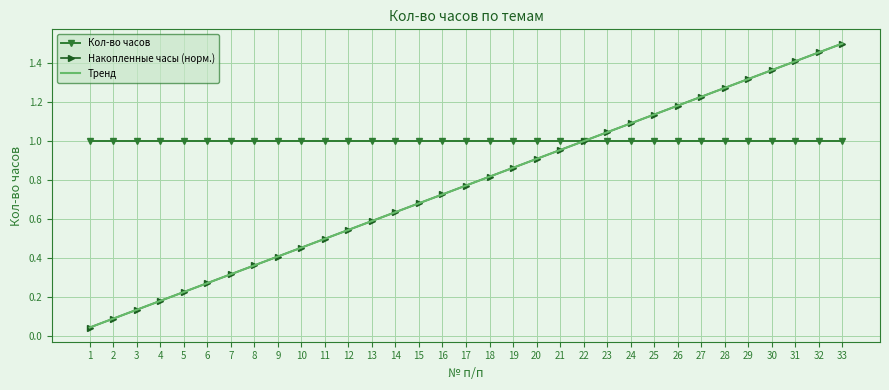

The value of Накопленные часы (норм.) at 1 is 0.1. True or false?

False